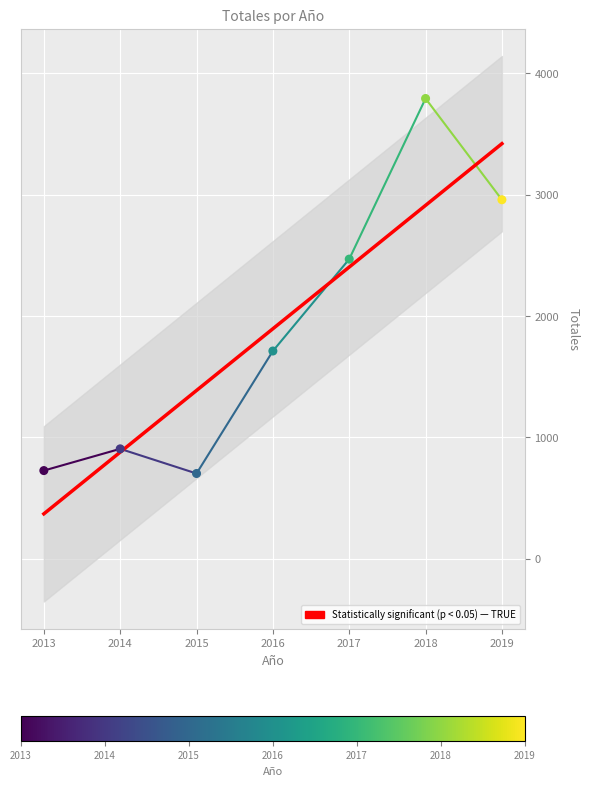

Which has a higher value, 2016 or 2019?

2019